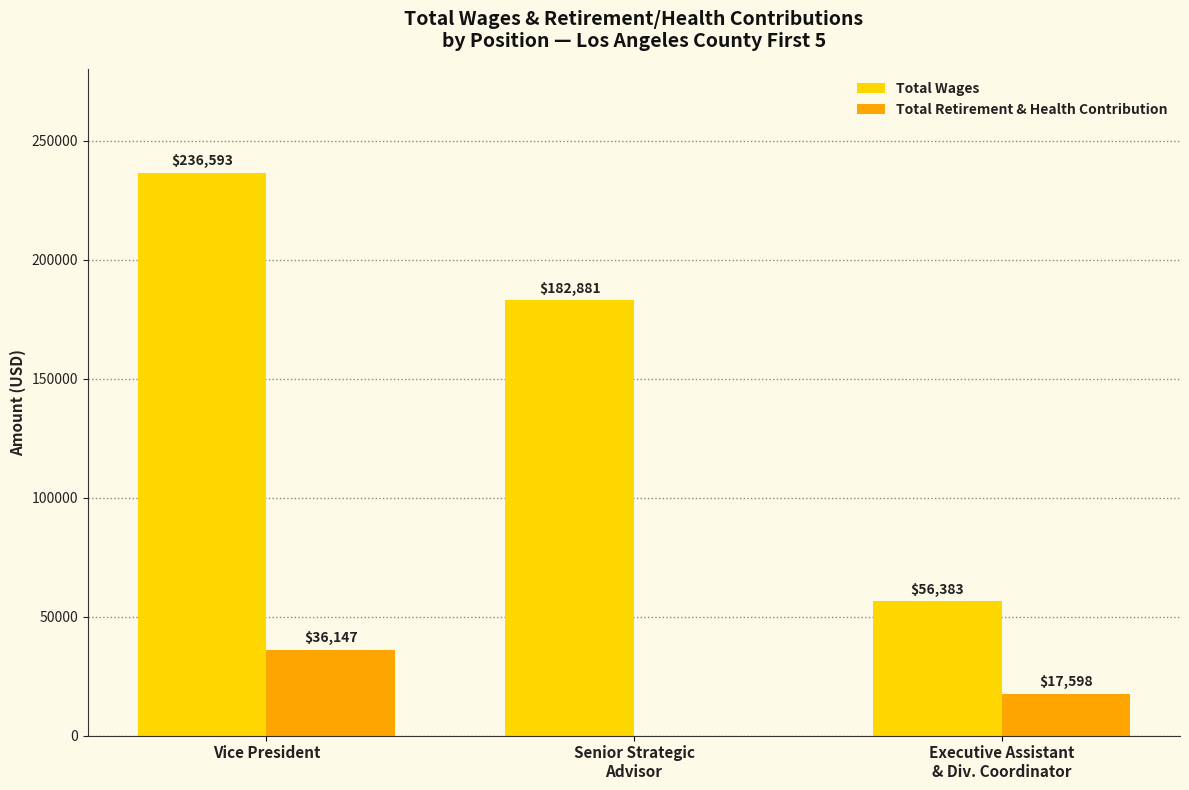

Are the bars grouped side by side (vs. stacked)?

Yes